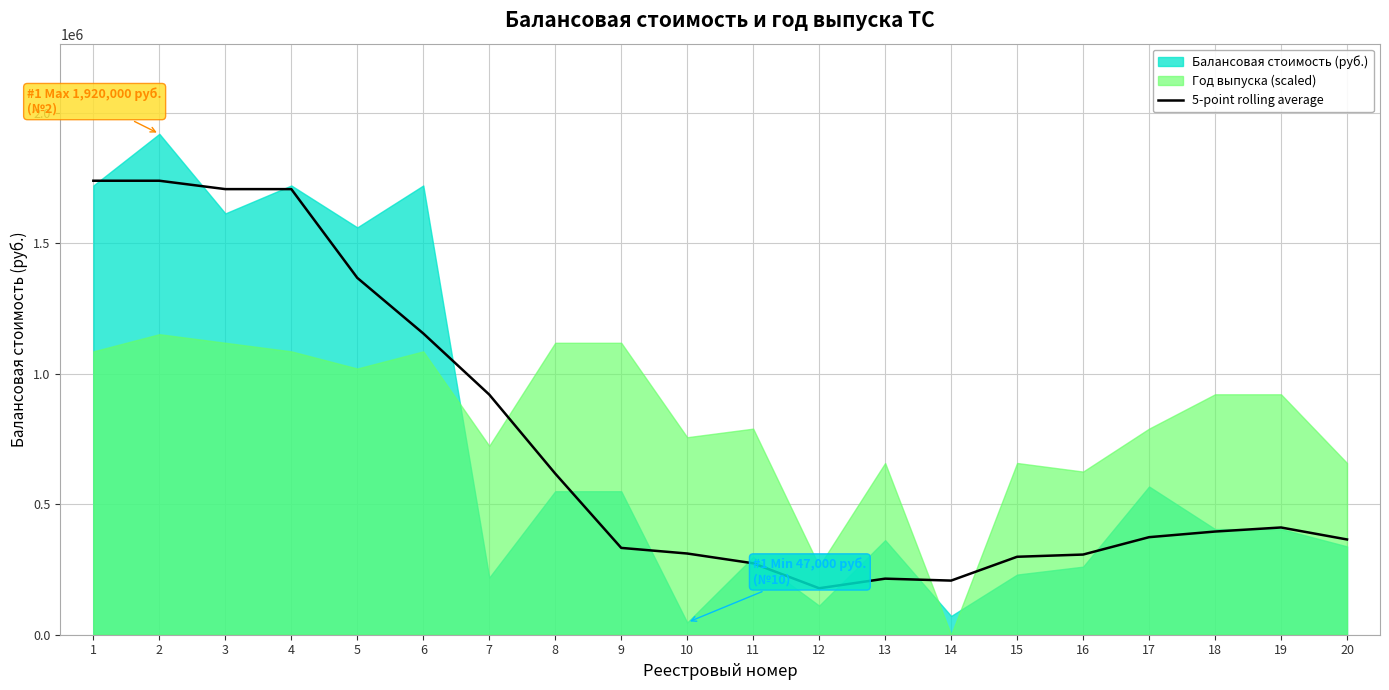

How many lines are shown in the chart?

1